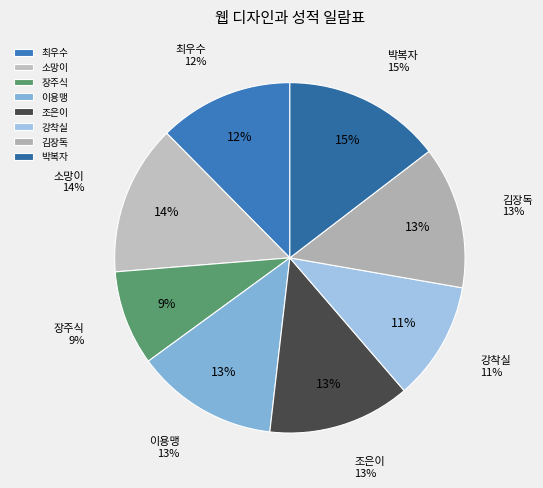

Rank the categories by value from highest to lowest.

박복자, 소망이, 이용맹, 조은이, 김장독, 최우수, 강착실, 장주식